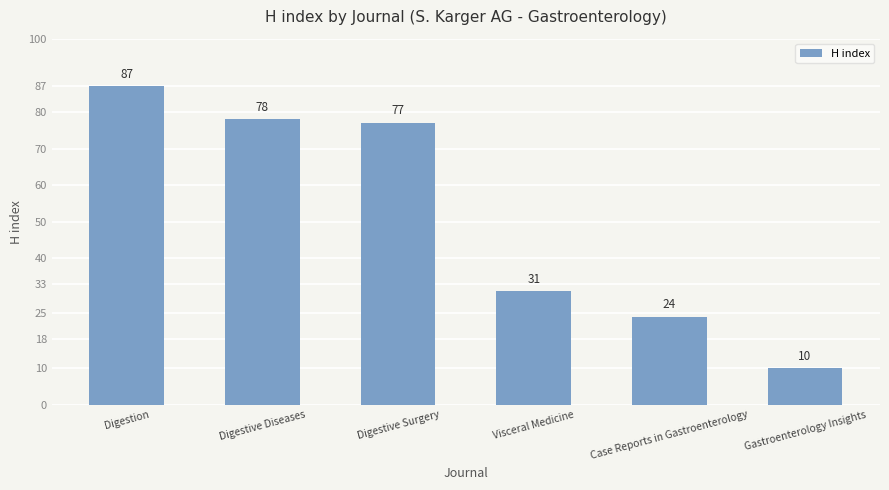

What is the label of the 1st bar from the left?

Digestion